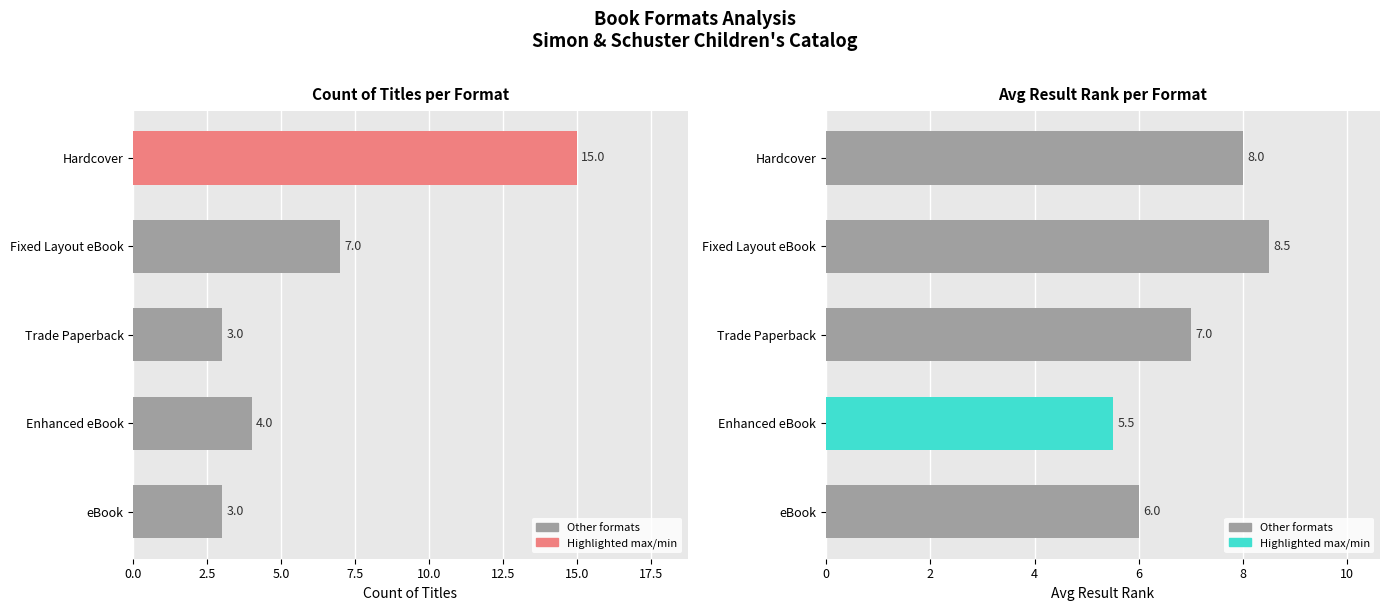

How many bars are there in each group?

2